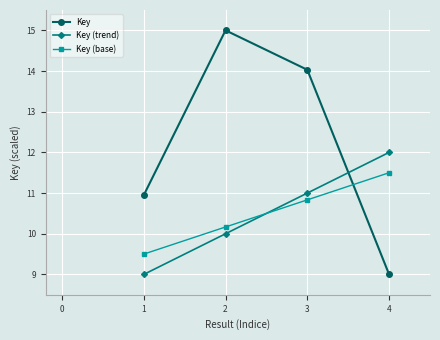

Reading left to right, list all the values displayed in this chart.

Key: 10.9	15.0	14.0	9.0
Key (trend): 9.0	10.0	11.0	12.0
Key (base): 9.5	10.2	10.8	11.5